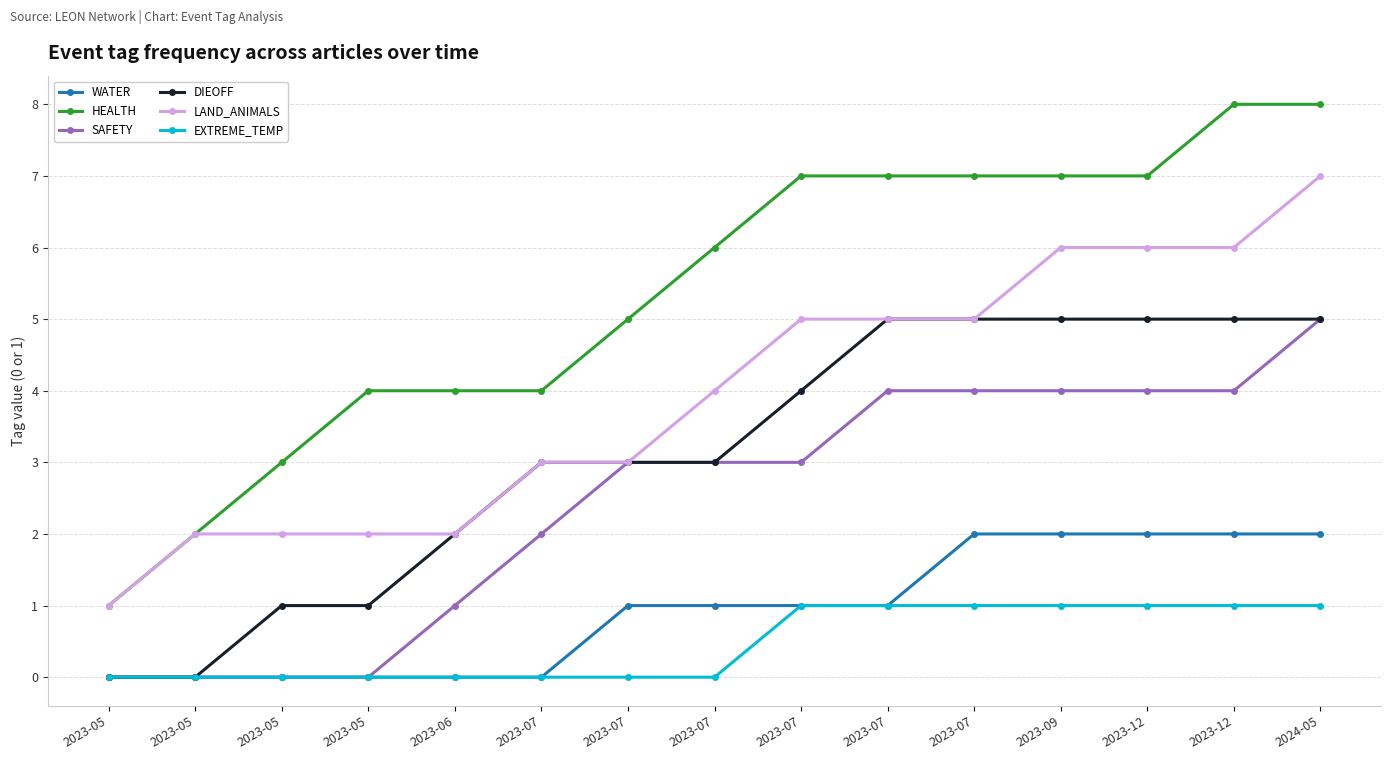

True or false: WATER and HEALTH intersect in this chart.

False